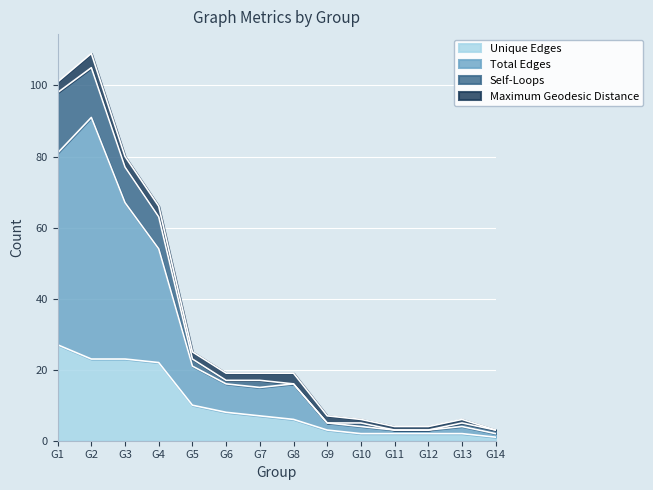

What is the spread (max minus min) of values at G11?

1